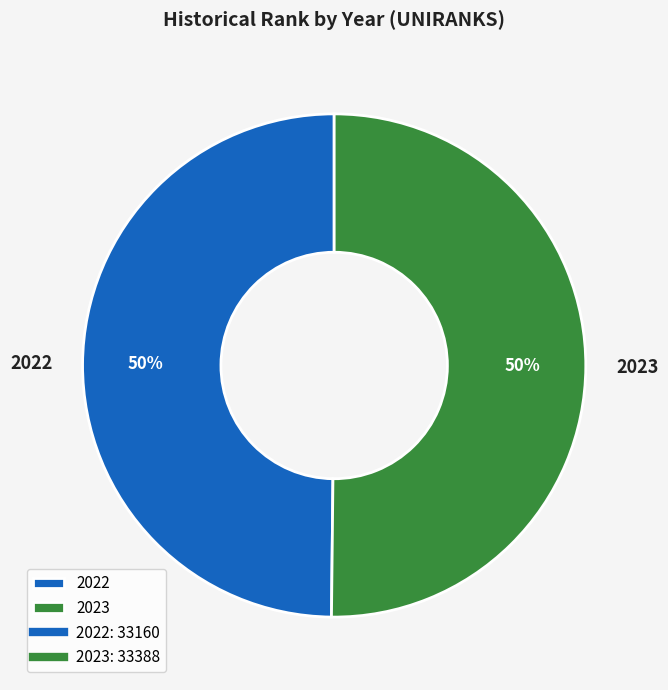

To the nearest percent, what portion does 2022 represent?

50%